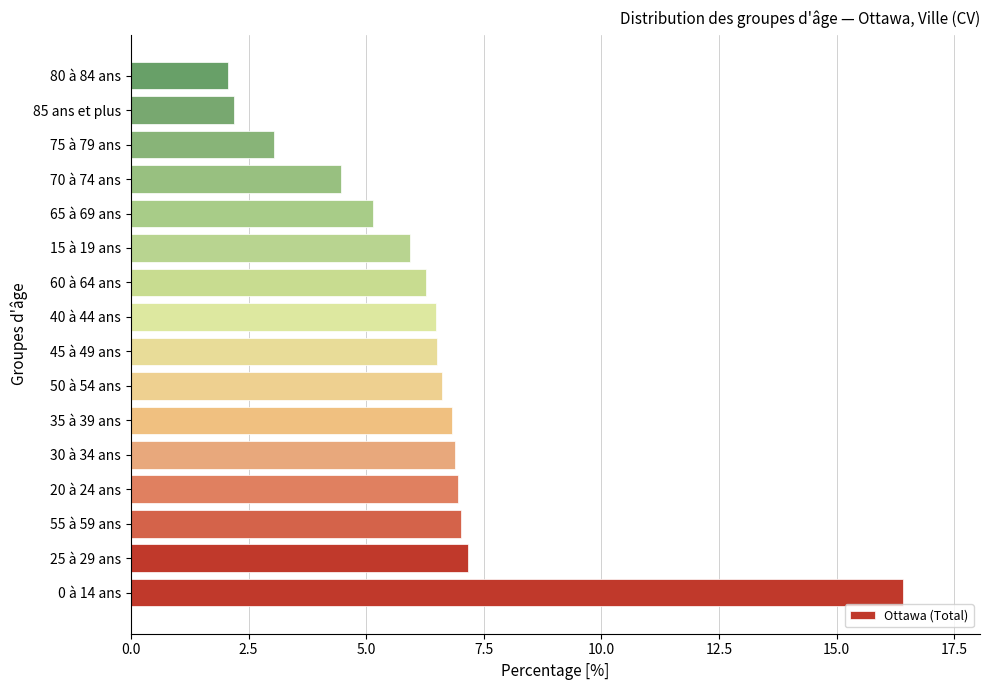

Are the bars grouped side by side (vs. stacked)?

No